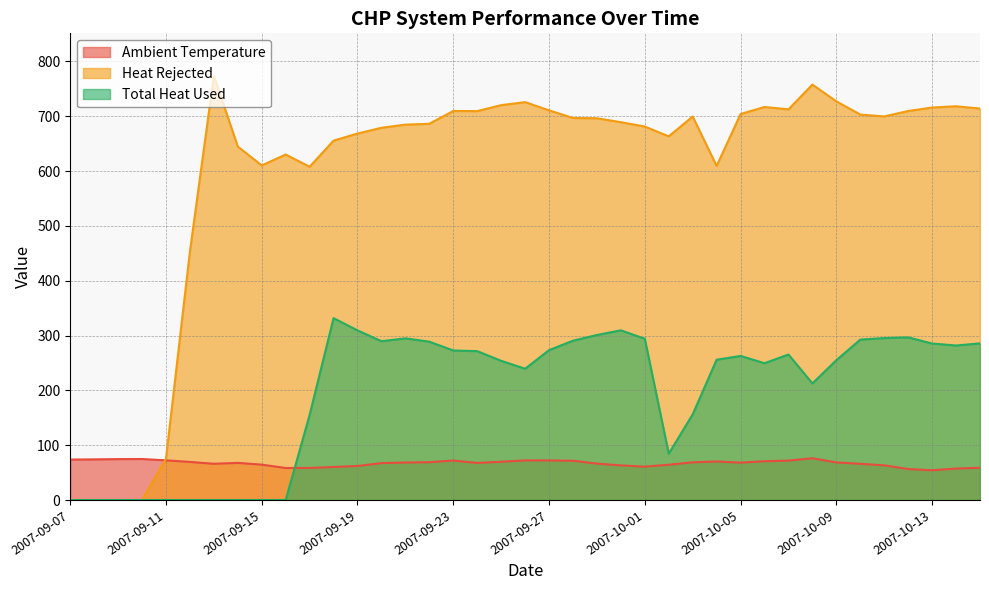

How many lines are shown in the chart?

3